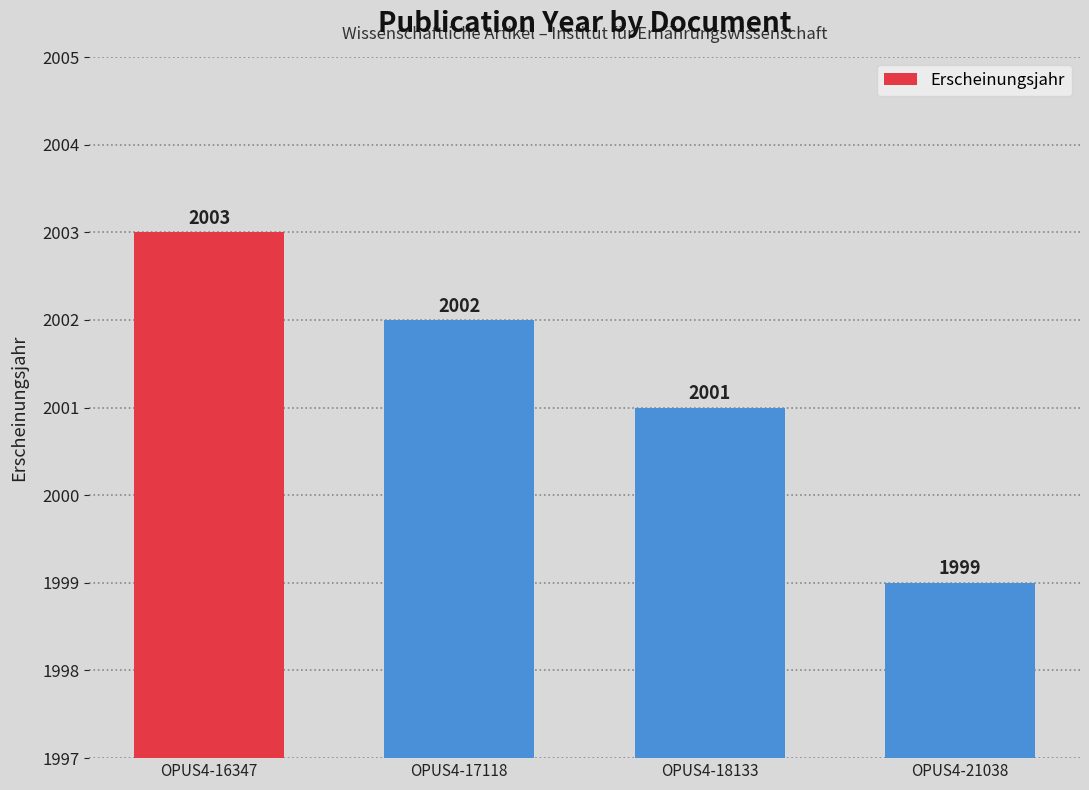

What is the value of the 3rd bar from the left?

2001